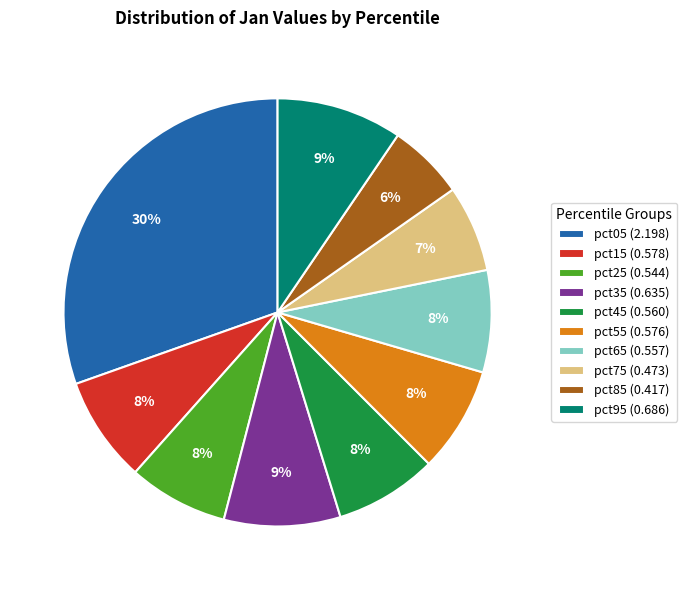

Is it true that pct35 (0.635) is 9% of the pie?

True